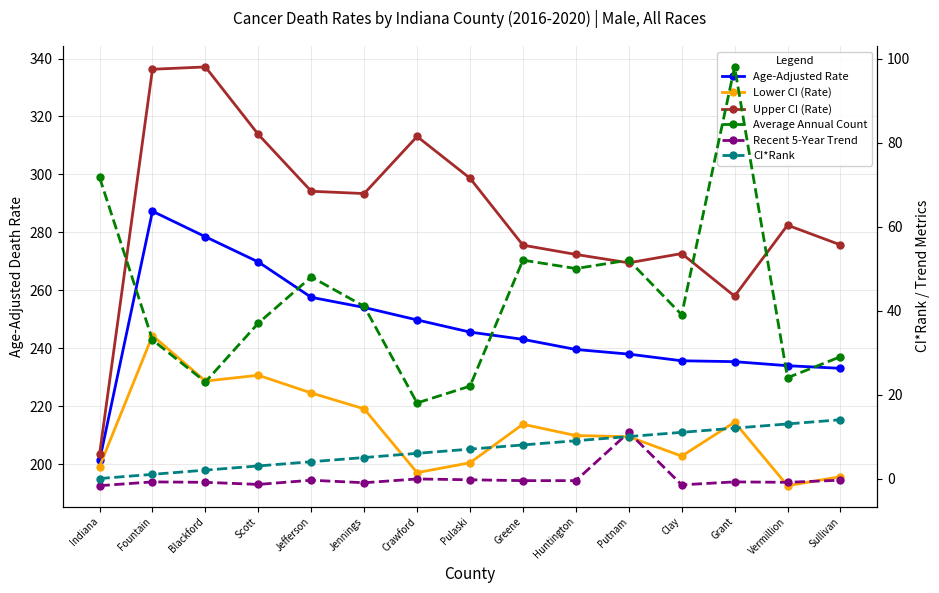

At Fountain, list the series in order from smallest to largest.

Recent 5-Year Trend, CI*Rank, Average Annual Count, Lower CI (Rate), Age-Adjusted Rate, Upper CI (Rate)